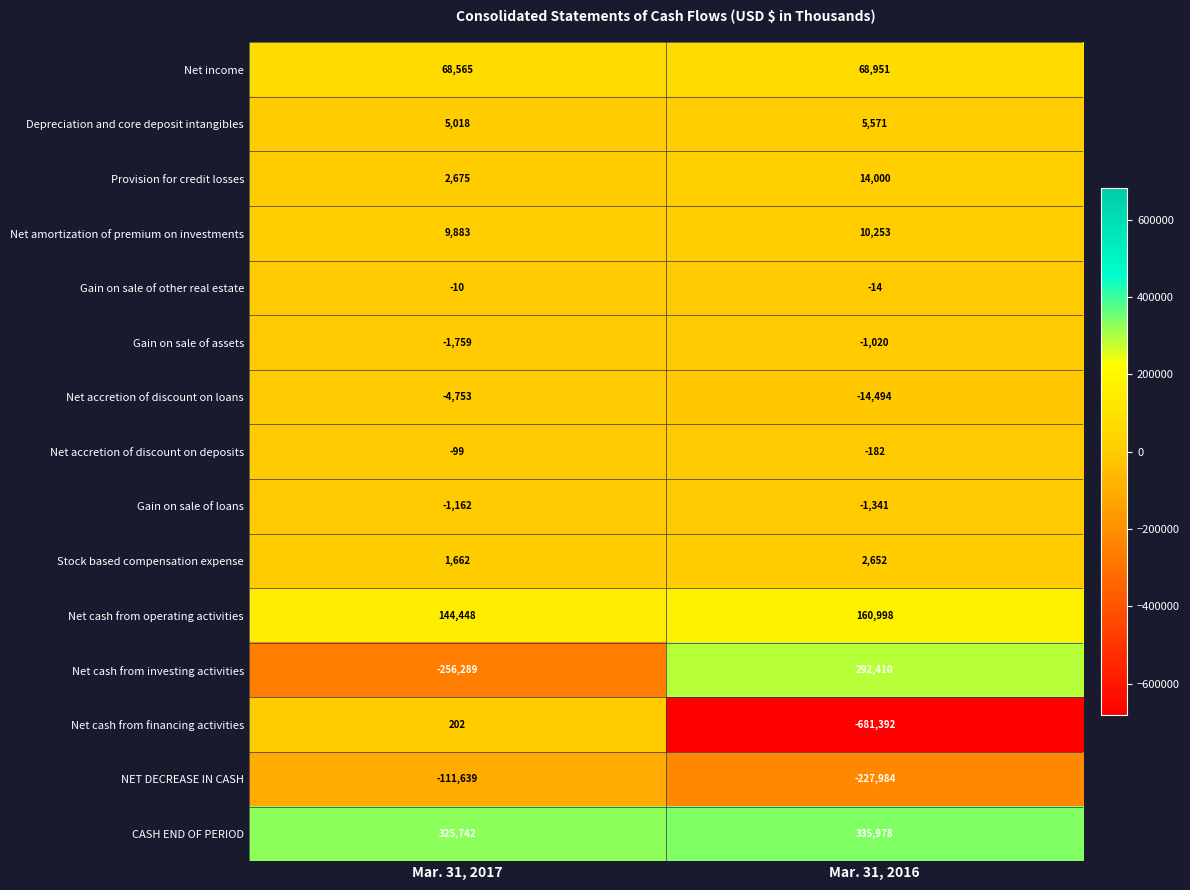

Which category has the lowest value across all series?

Mar. 31, 2016